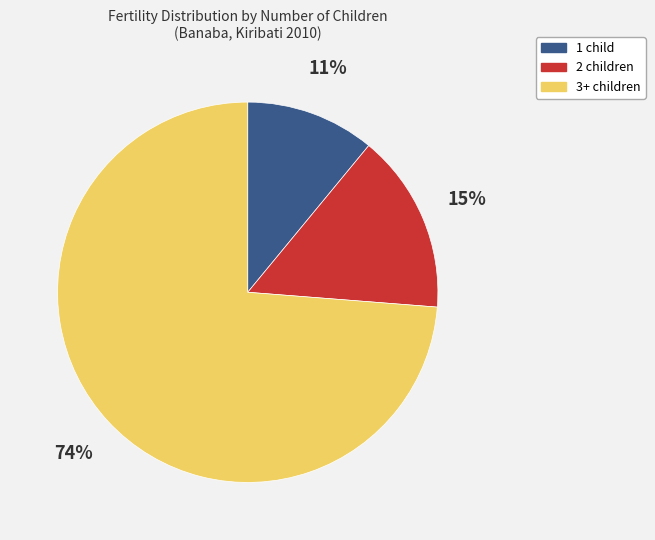

To the nearest percent, what is the average slice percentage?

33%